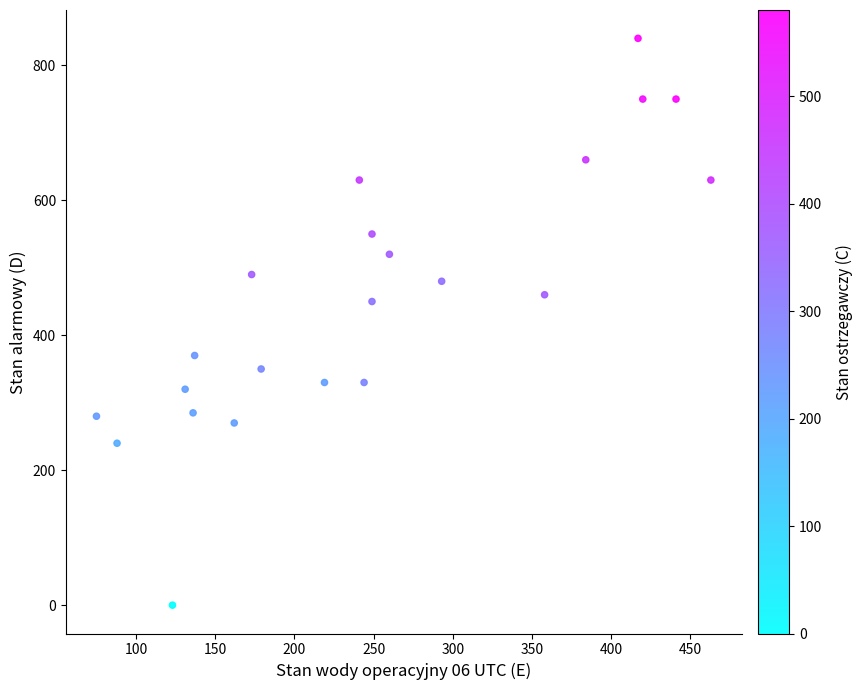

What Y value in the scatter plot is closest to 420?

450